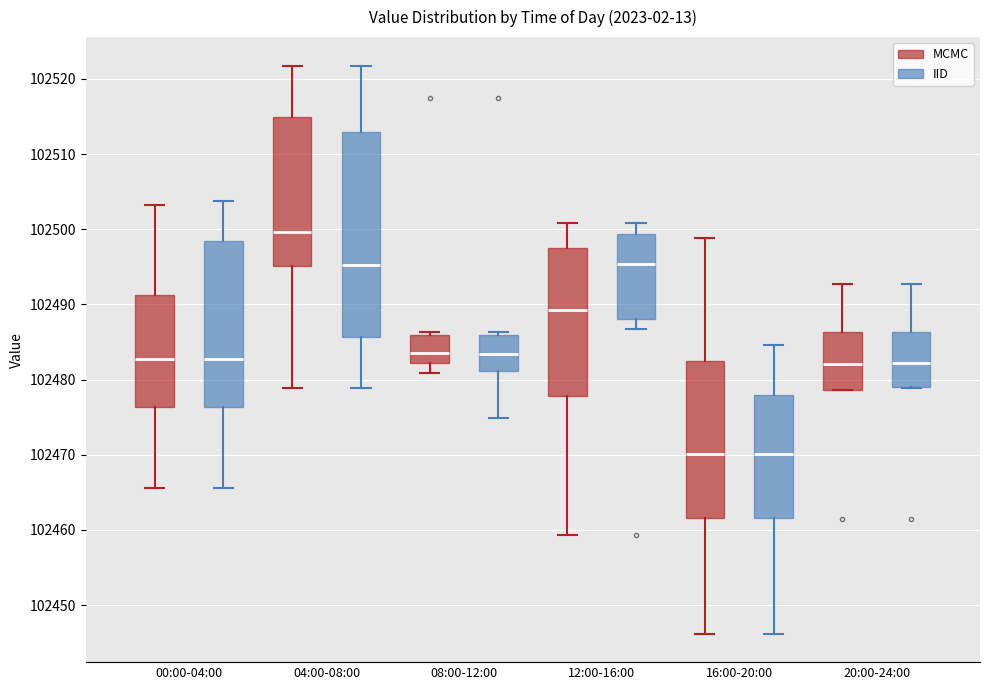

Reading left to right, read every box against the y-axis: the position of its median line, the range the box covers, and the ends of its whiskers. The values are not printed on the chart, so give them approximately, as read against the axis.

00:00-04:00 (MCMC): median 102483, box 102476 to 102491, whiskers 102466 to 102503
00:00-04:00 (IID): median 102483, box 102476 to 102498, whiskers 102466 to 102504
04:00-08:00 (MCMC): median 102500, box 102495 to 102515, whiskers 102479 to 102522
04:00-08:00 (IID): median 102495, box 102486 to 102513, whiskers 102479 to 102522
08:00-12:00 (MCMC): median 102484, box 102482 to 102486, whiskers 102481 to 102486 (just above the box's upper edge)
08:00-12:00 (IID): median 102483, box 102481 to 102486, whiskers 102475 to 102486 (just above the box's upper edge)
12:00-16:00 (MCMC): median 102489, box 102478 to 102498, whiskers 102459 to 102501
12:00-16:00 (IID): median 102495, box 102488 to 102499, whiskers 102487 to 102501
16:00-20:00 (MCMC): median 102470, box 102462 to 102482, whiskers 102446 to 102499
16:00-20:00 (IID): median 102470, box 102462 to 102478, whiskers 102446 to 102485
20:00-24:00 (MCMC): median 102482, box 102479 to 102486, whiskers 102479 to 102493
20:00-24:00 (IID): median 102482, box 102479 to 102486, whiskers 102479 to 102493